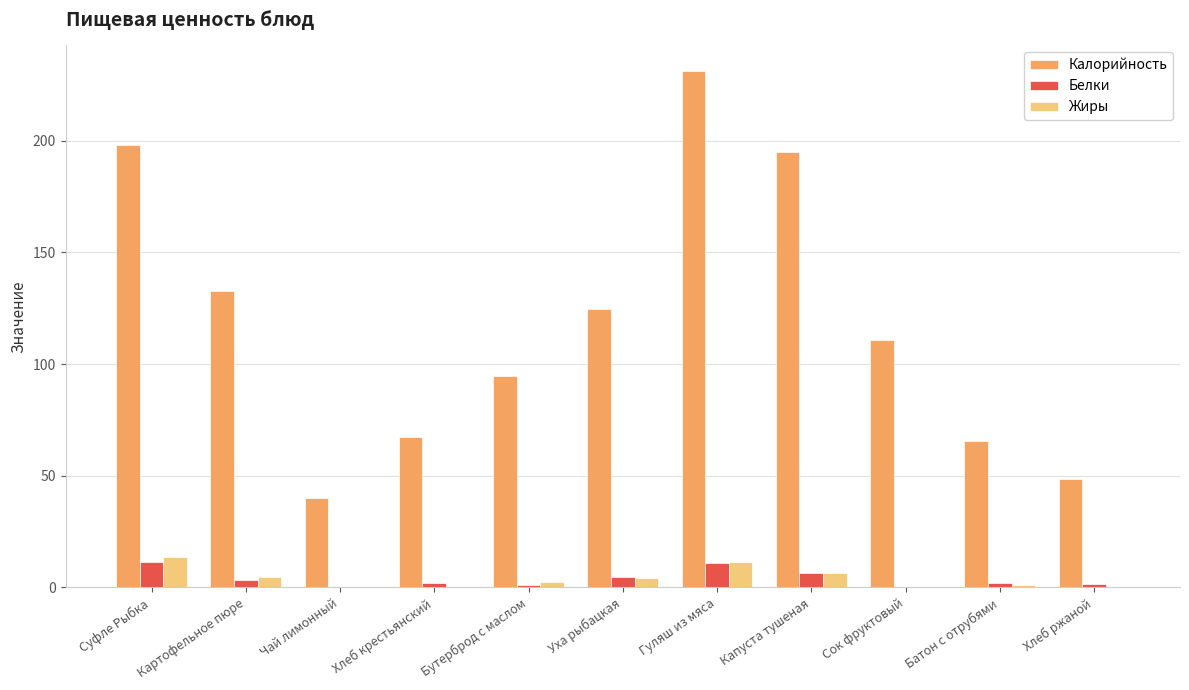

Which series has the widest spread of values?

Калорийность